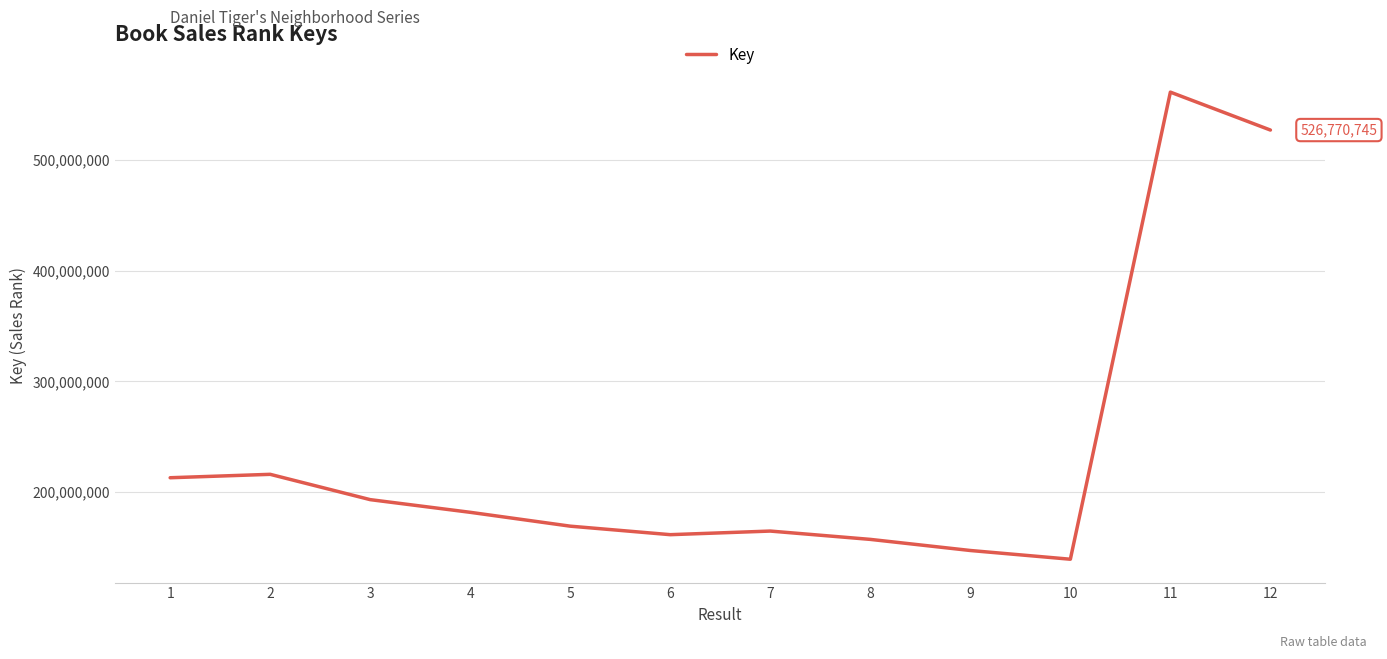

Which category has the lowest value across all series?

10